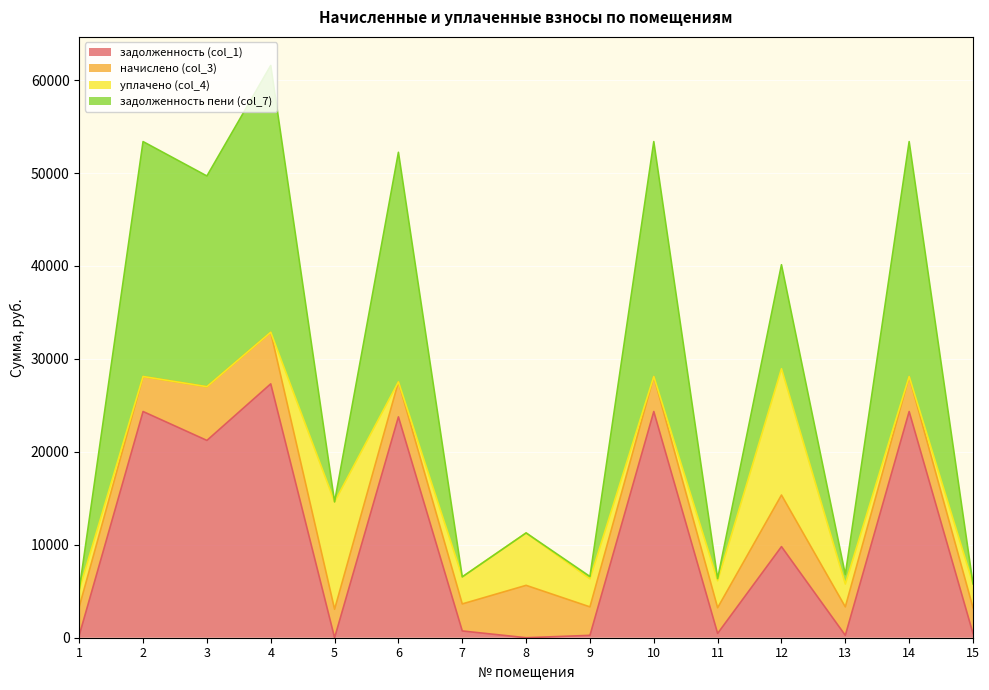

In задолженность (col_1), how many points are lower than both neighbors (excluding endpoints)?

5